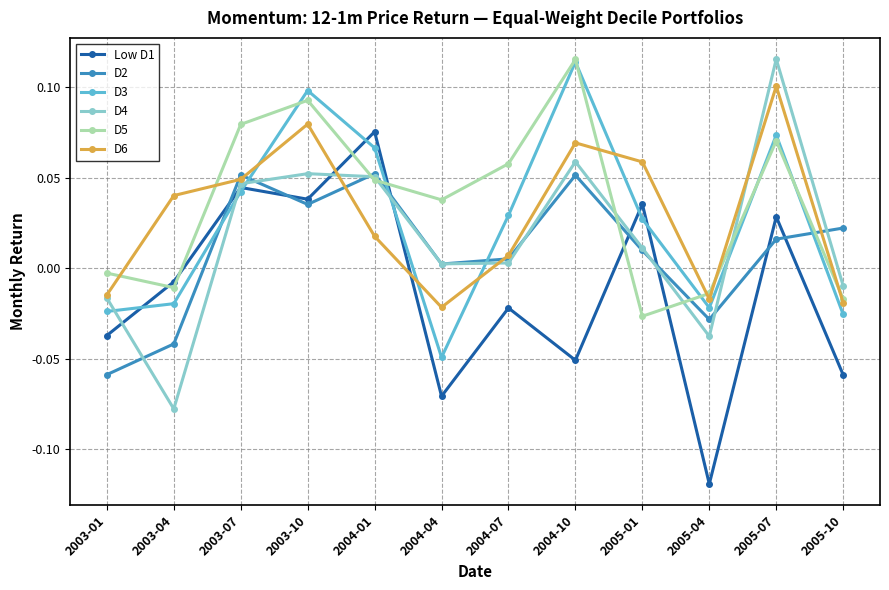

True or false: D5 has a value of 0.1 at 2004-07.

True